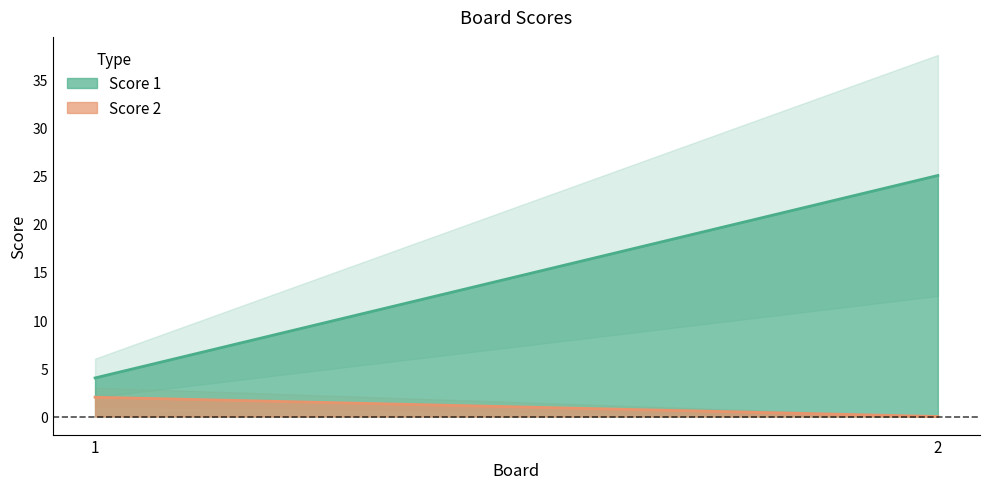

How many lines are shown in the chart?

2